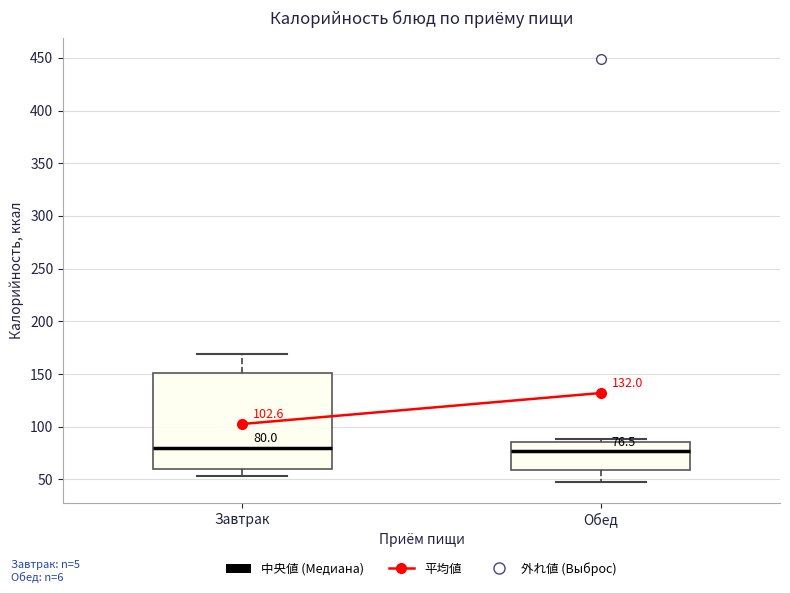

Which box is the tallest, from its lower edge to its upper edge?

Завтрак